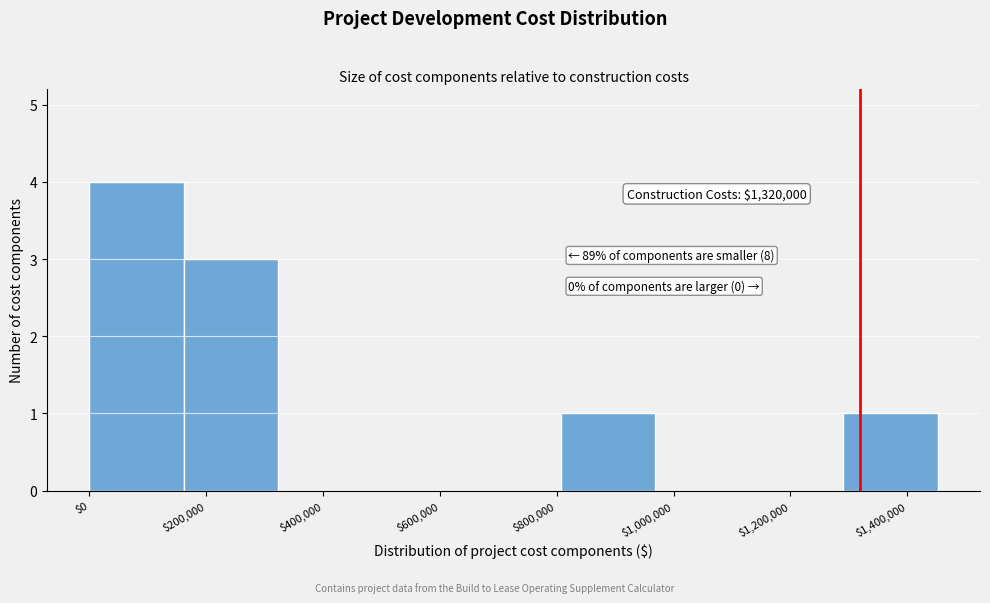

Over which range of the x-axis is the bar tallest?

0 to 160000